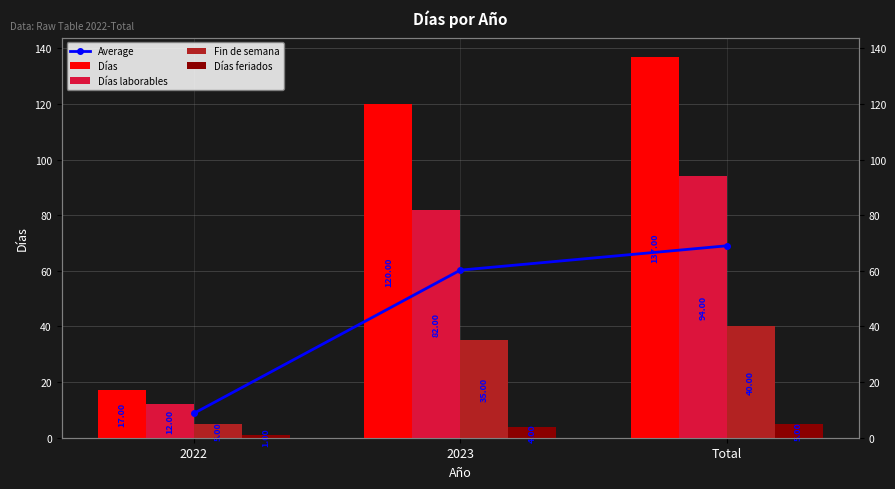

List the series in order of their peak value, lowest first.

Días feriados, Fin de semana, Average, Días laborables, Días